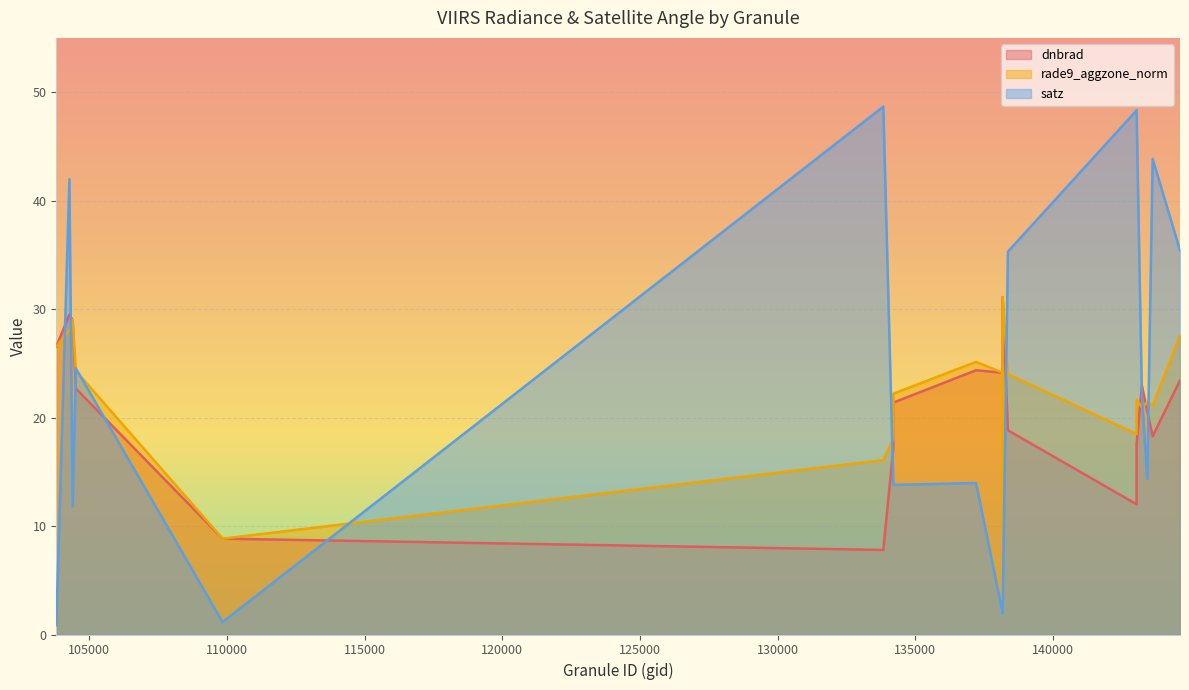

At how many categories does at least one series exceed 18?

18